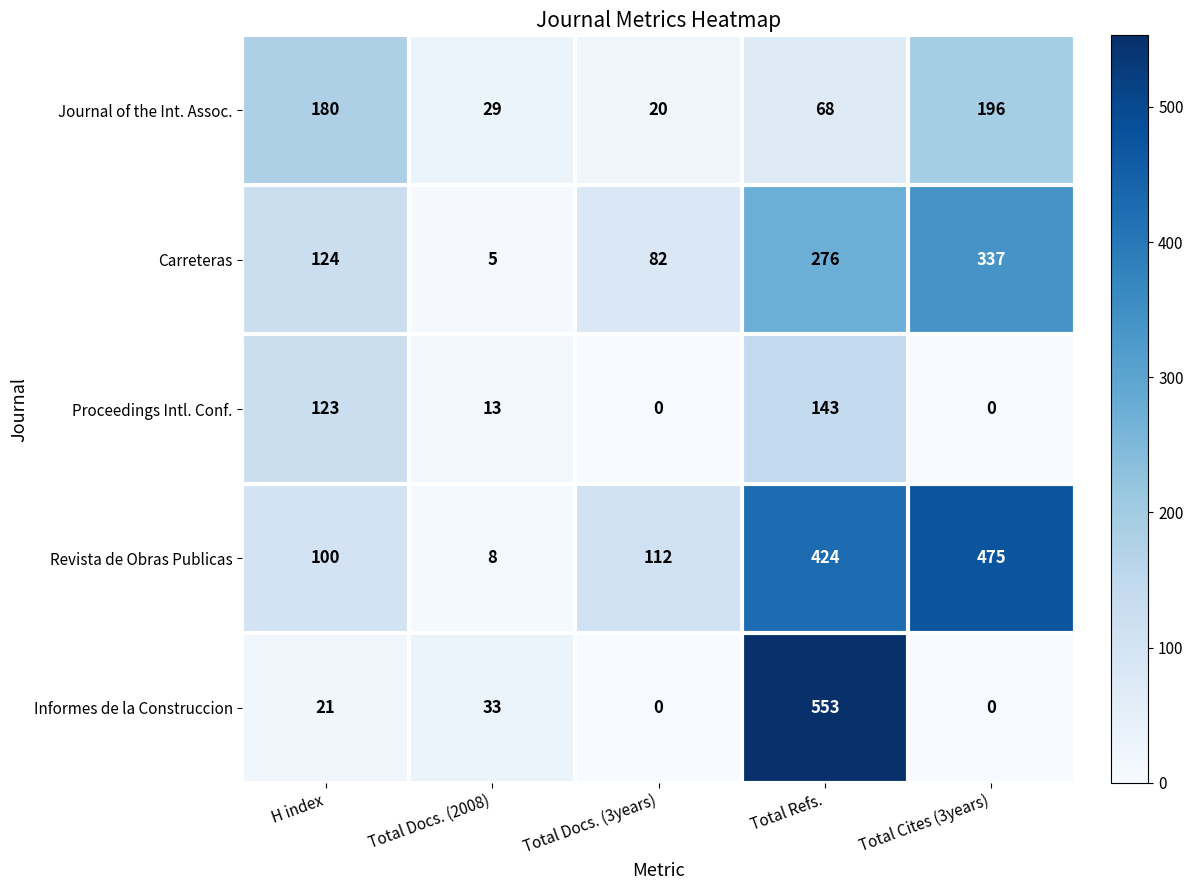

What is the total value across all series at Total Docs. (3years)?

214